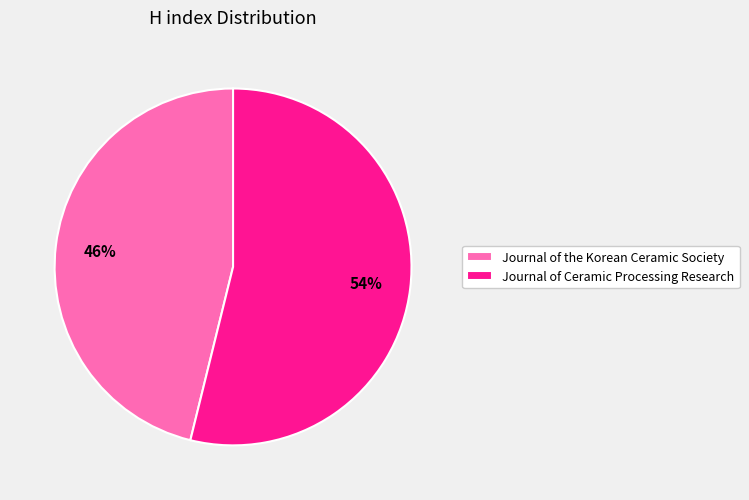

To the nearest percent, what is the difference between the Journal of Ceramic Processing Research and Journal of the Korean Ceramic Society slice percentages?

8%